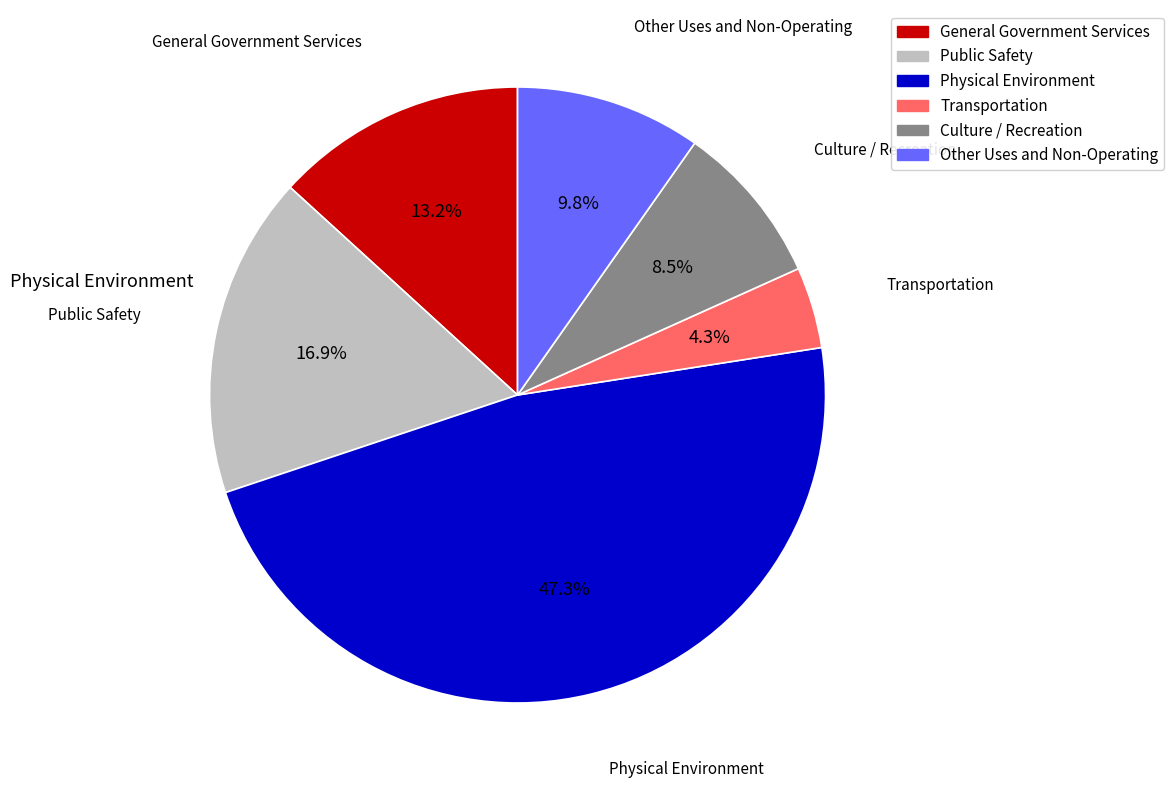

How many segments does this pie chart have?

6